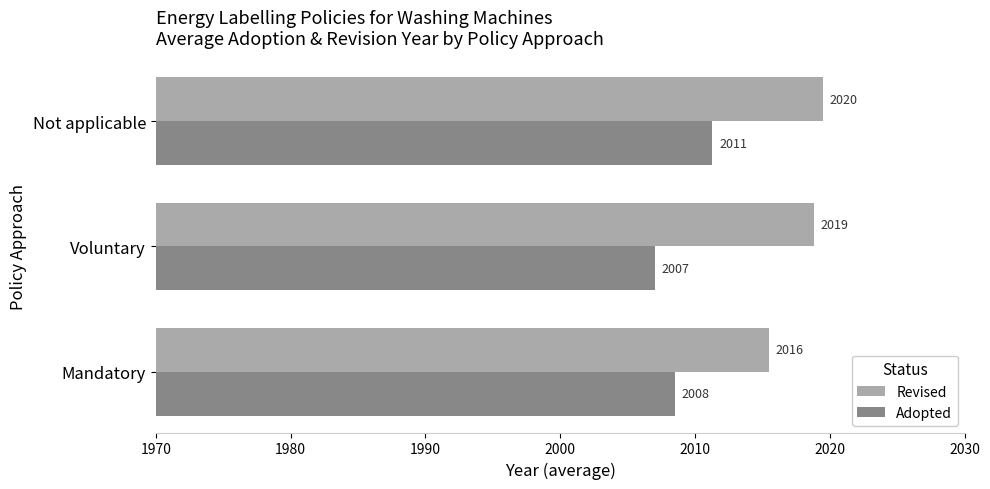

List the series in order of their overall mean, highest first.

Revised, Adopted